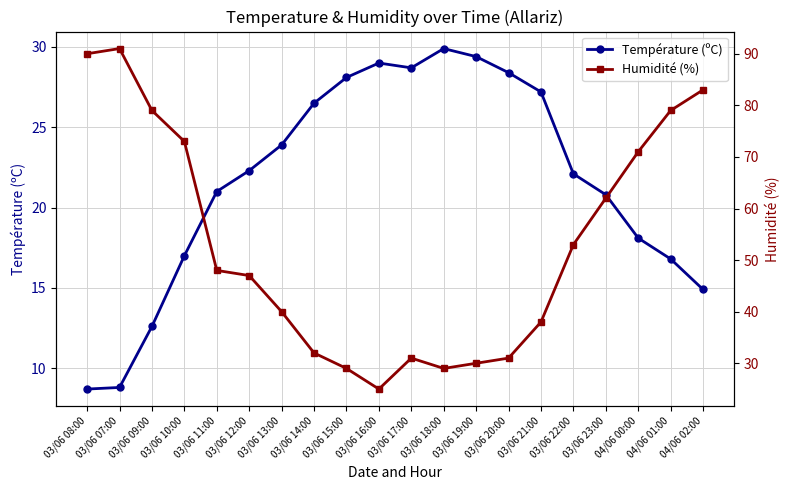

At which label is Température (ºC) closest to 19?

04/06 00:00